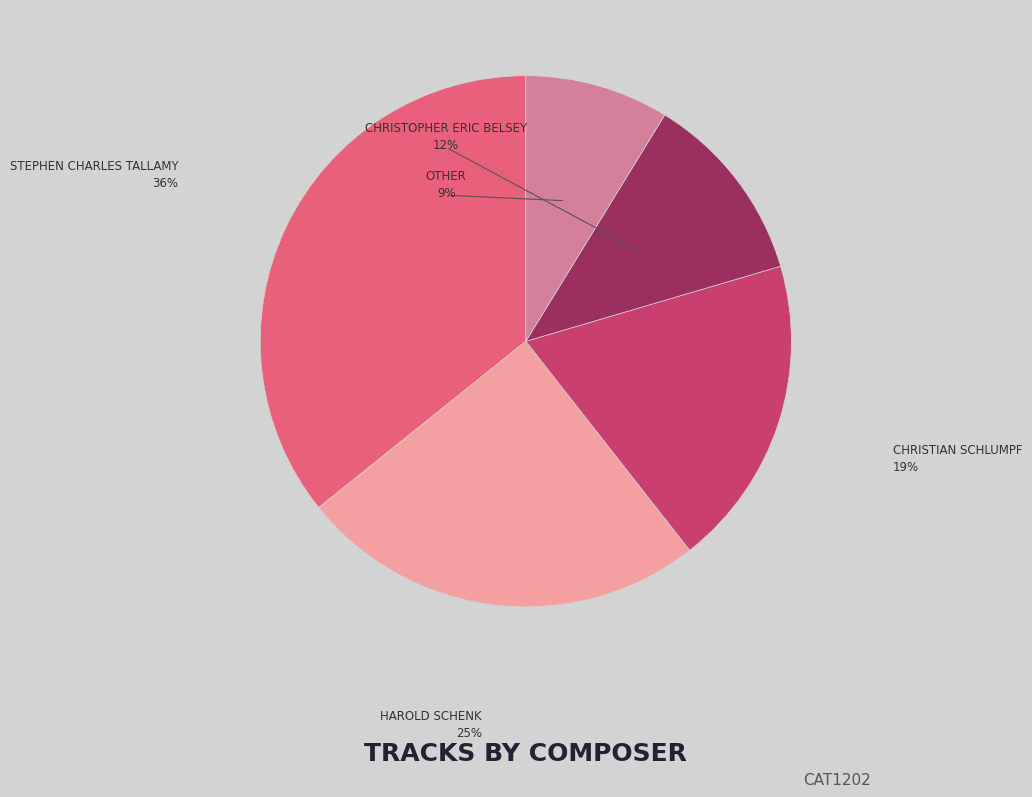

Rank the categories by value from highest to lowest.

Stephen Charles Tallamy, Harold Schenk, Christian Schlumpf, Christopher Eric Belsey, Other